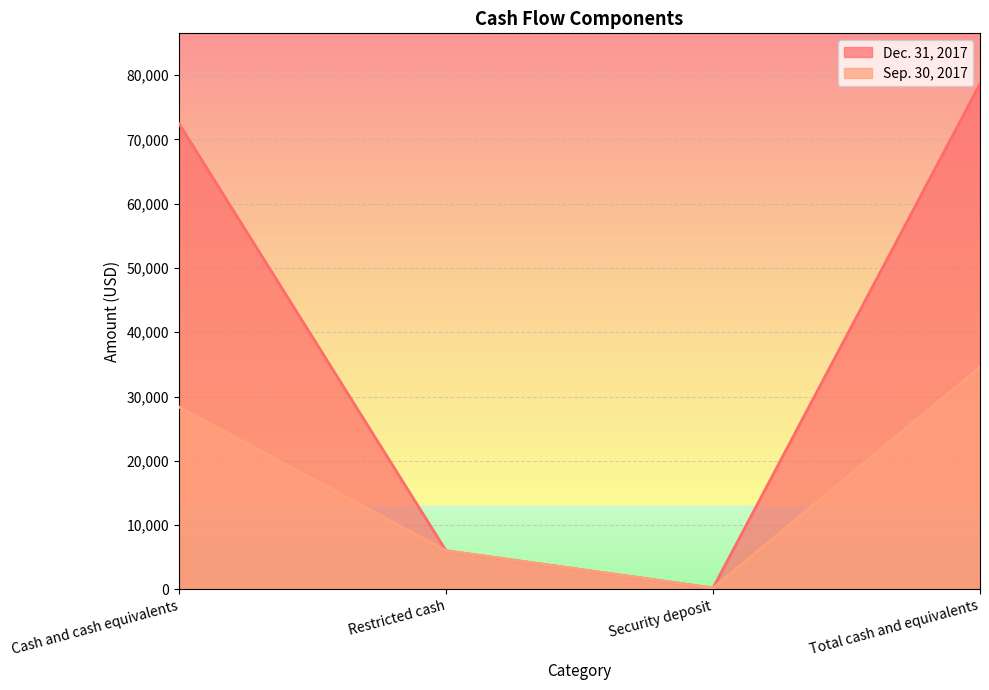

What position from the left is Security deposit?

3